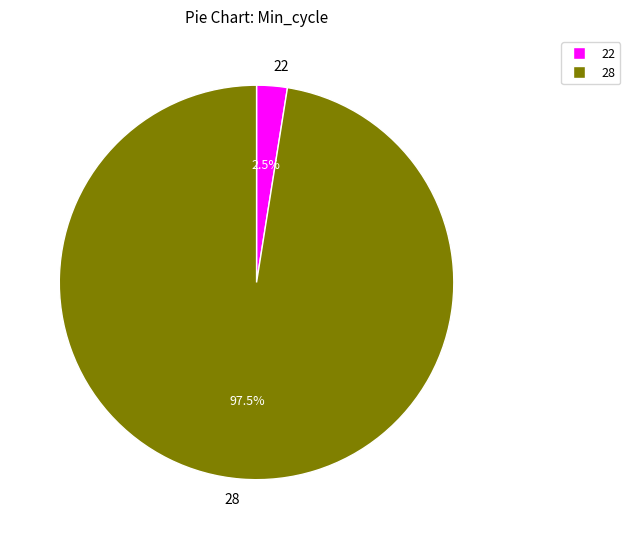

Combined, what portion of the pie is 22 and 28?

100.0%